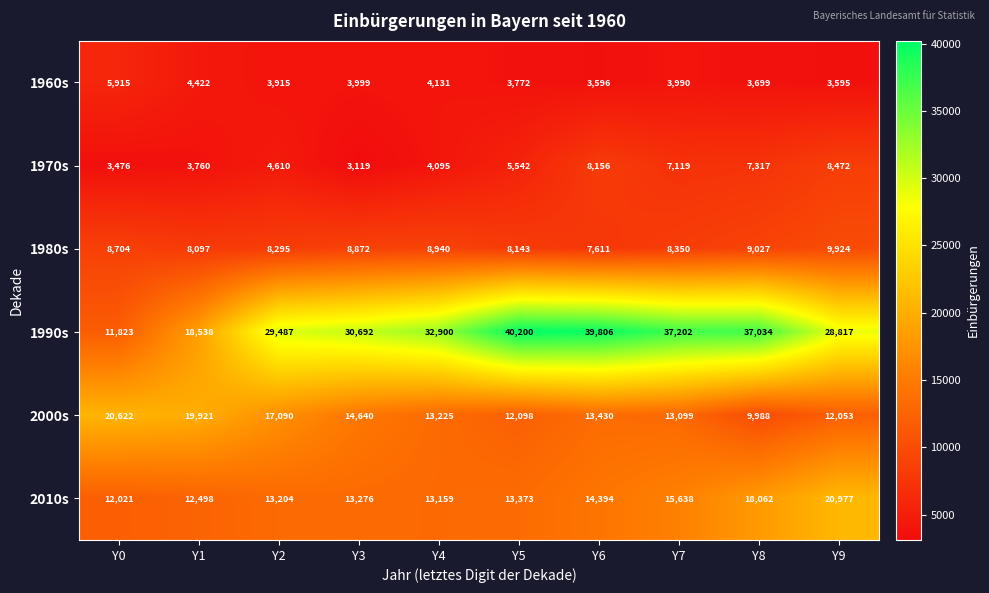

How many series are shown in this chart?

6